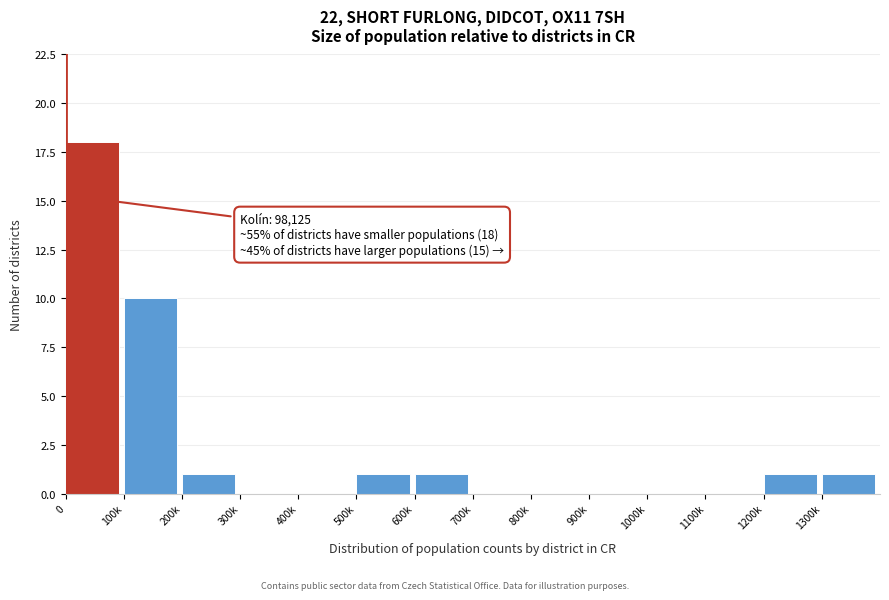

Reading right to left, transcribe all the data shown in this chart.

1300k=1	1200k=1	1100k=0	1000k=0	900k=0	800k=0	700k=0	600k=1	500k=1	400k=0	300k=0	200k=1	100k=10	0=18